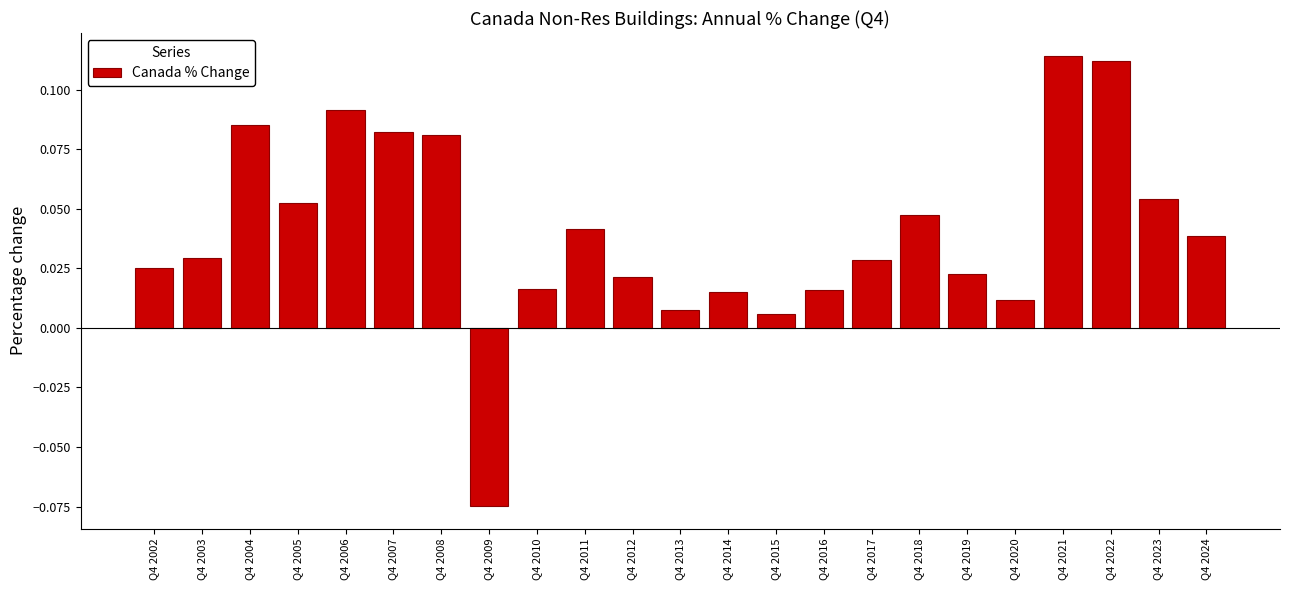

What is the change in value from Q4 2009 to Q4 2010?

+0.1